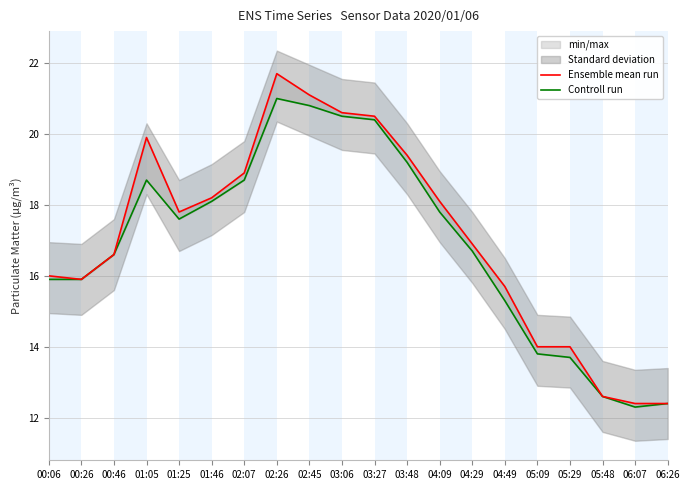

What is the sum of all Ensemble mean run values?

342.7